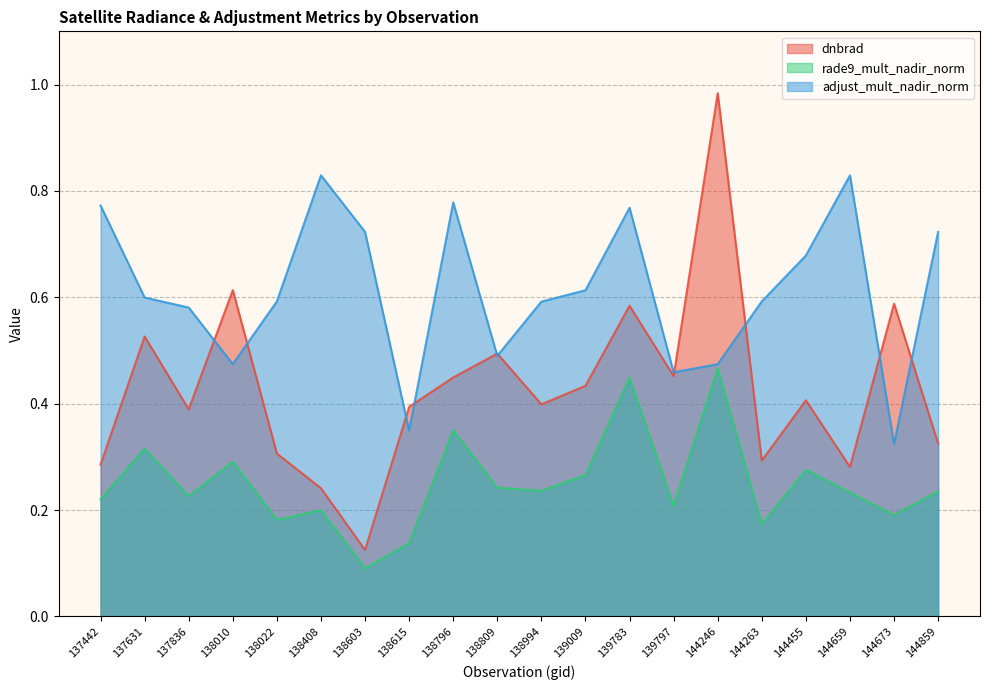

What is the value of the rade9_mult_nadir_norm point at the 7th from the left?

0.1